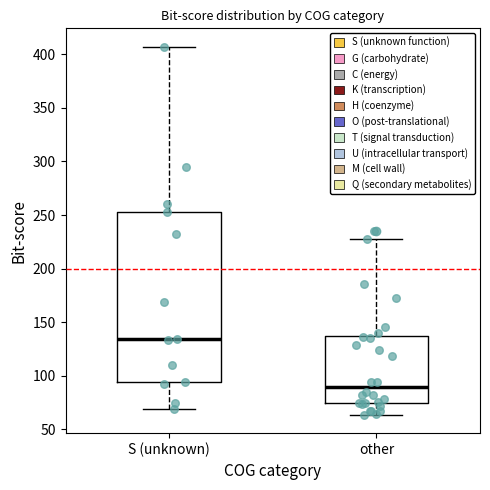

Where does the lower whisker of the box for other end on the y-axis? The values are not printed on the chart, so give them approximately, as read against the axis.

65